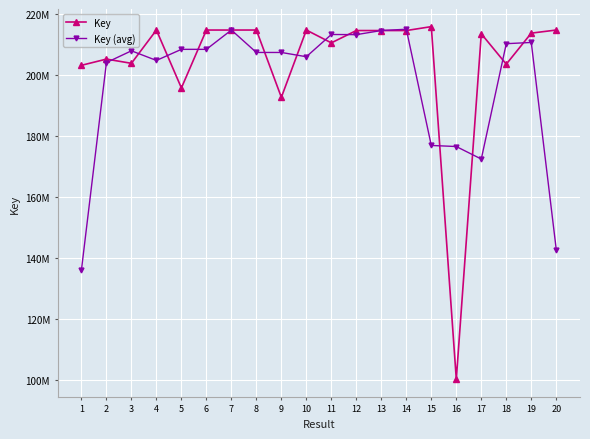

Where is Key (avg) nearest to the value 175661187?

16